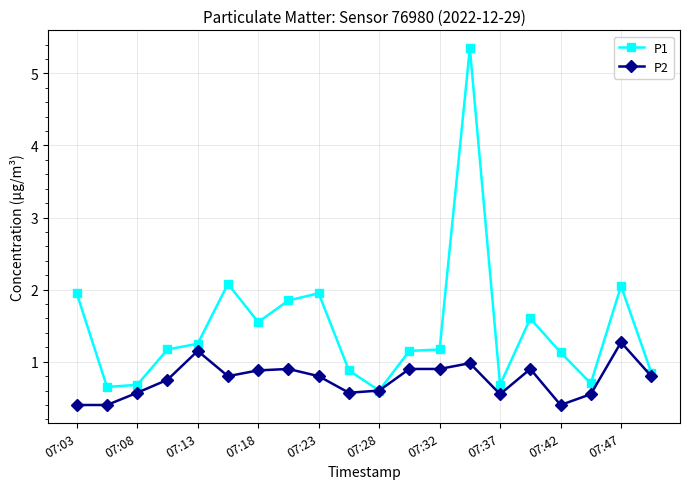

What is the sum of all P2 values?

15.1